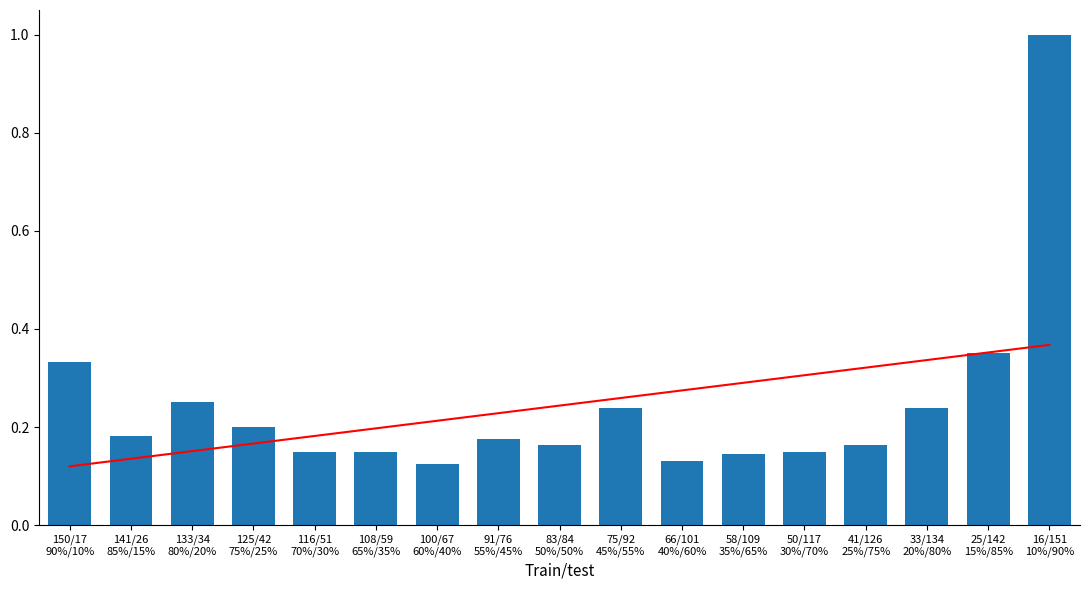

What is the total value across all series at 41/126
25%/75%?

0.5